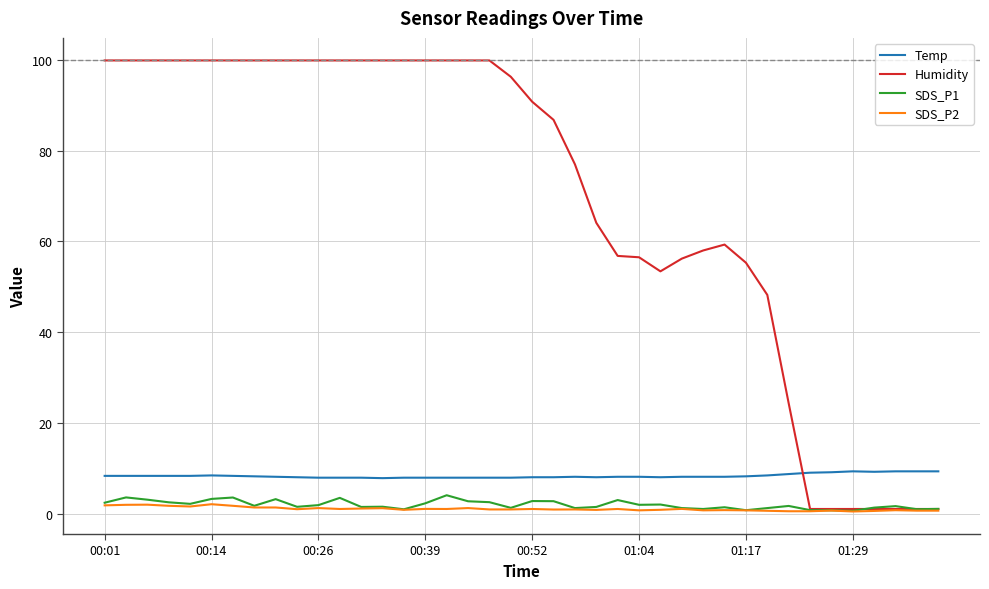

What is the highest value of the Humidity series?

99.9